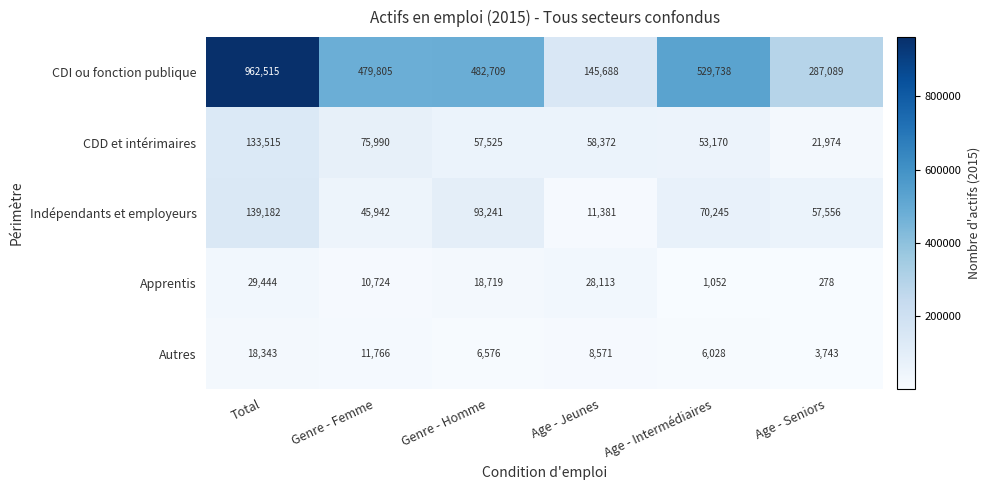

The CDD et intérimaires series shows 80478 at Age - Intermédiaires. True or false?

False